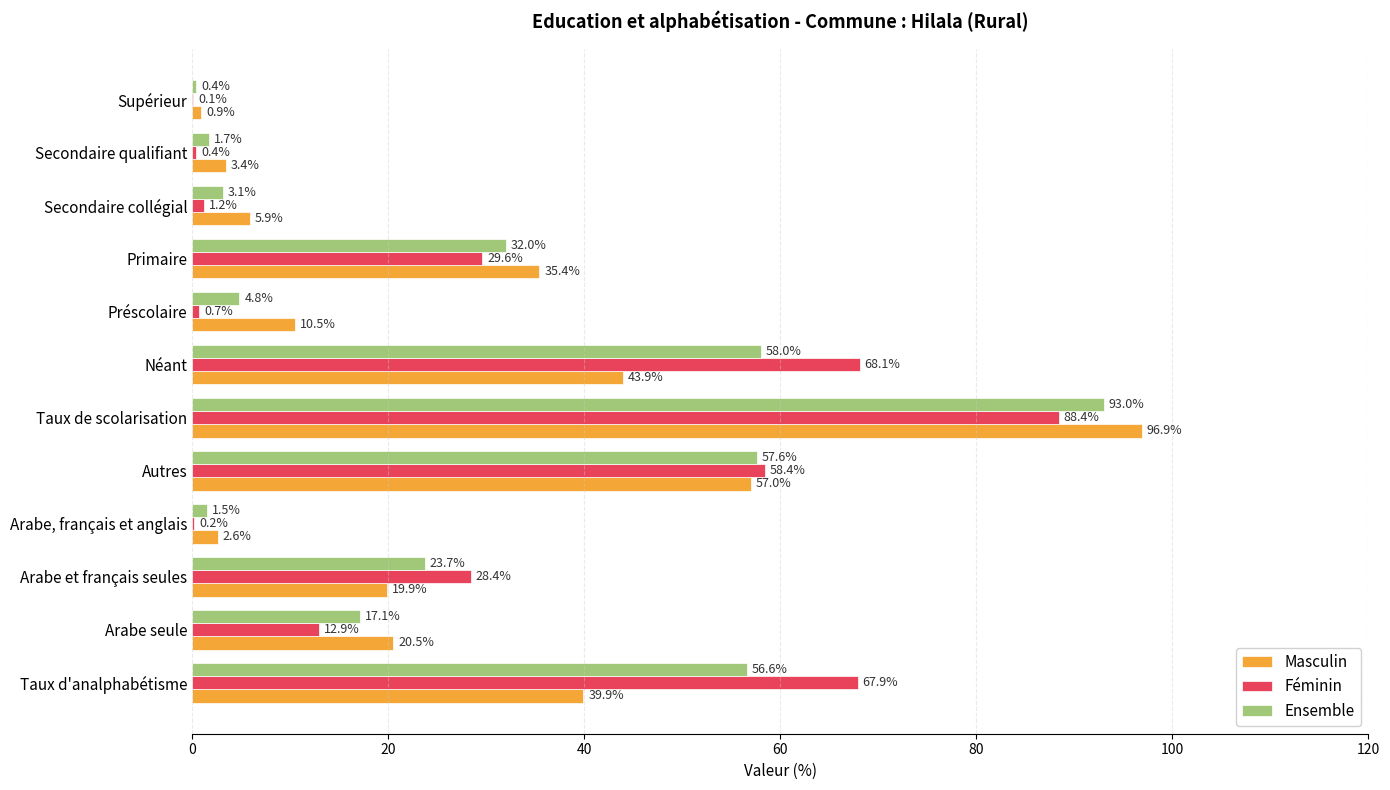

What is the maximum value for Féminin?

88.4